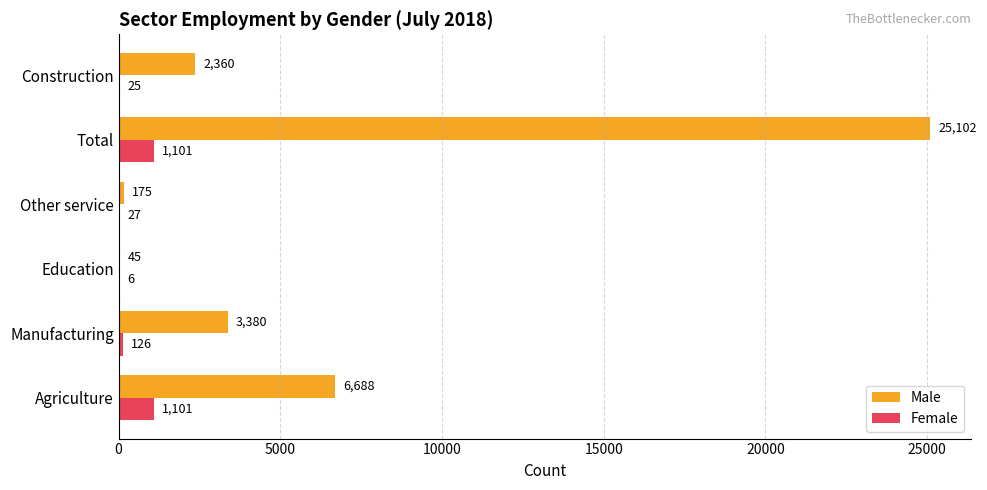

What is the maximum value shown in the chart?

25102